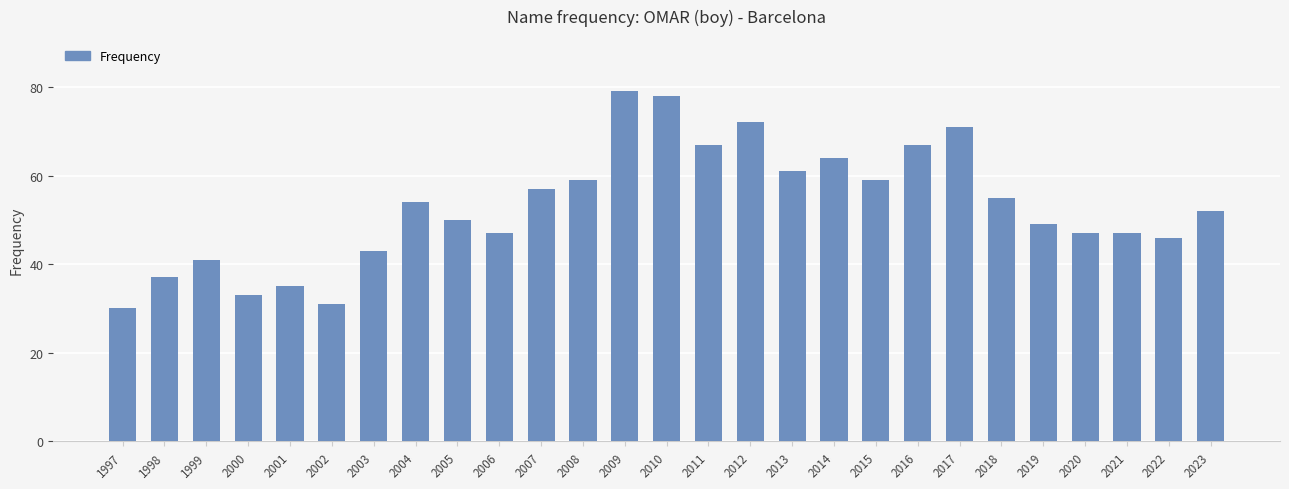

How many bars are there in total?

27